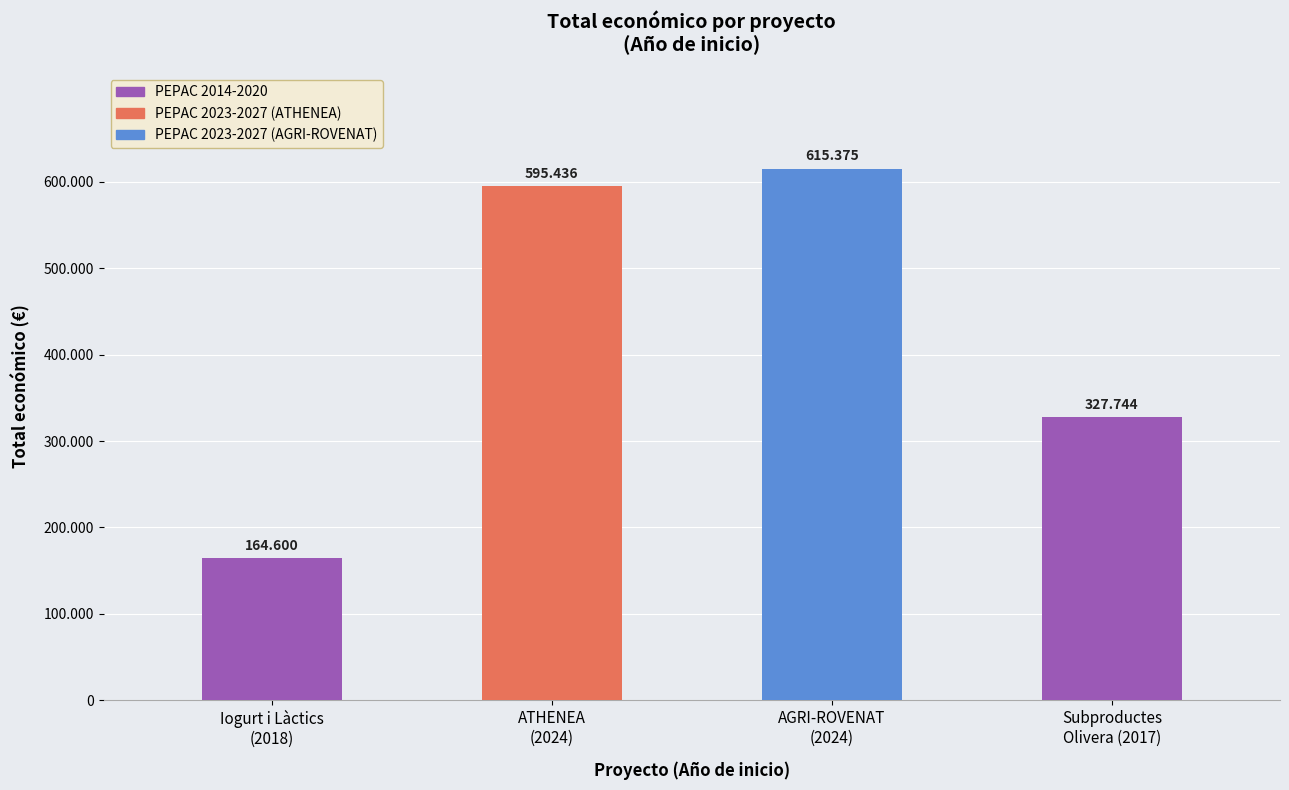

What is the sum of all values?

1703155